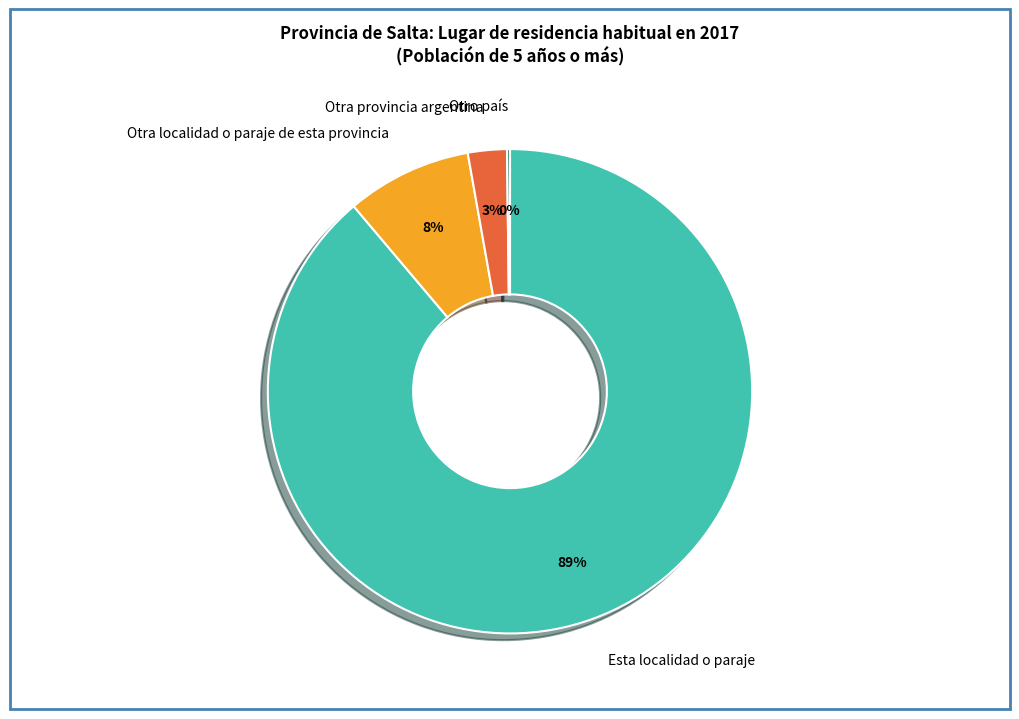

Combined, do Otra localidad o paraje de esta provincia and Esta localidad o paraje account for over 50%?

Yes